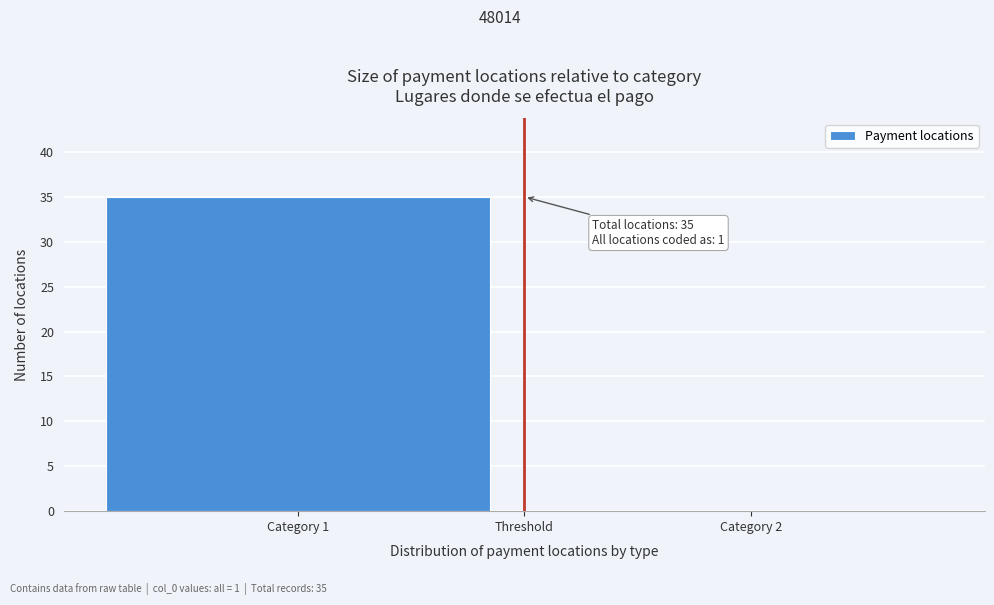

Reading right to left, list all the values displayed in this chart.

Category 2=0	Category 1=35